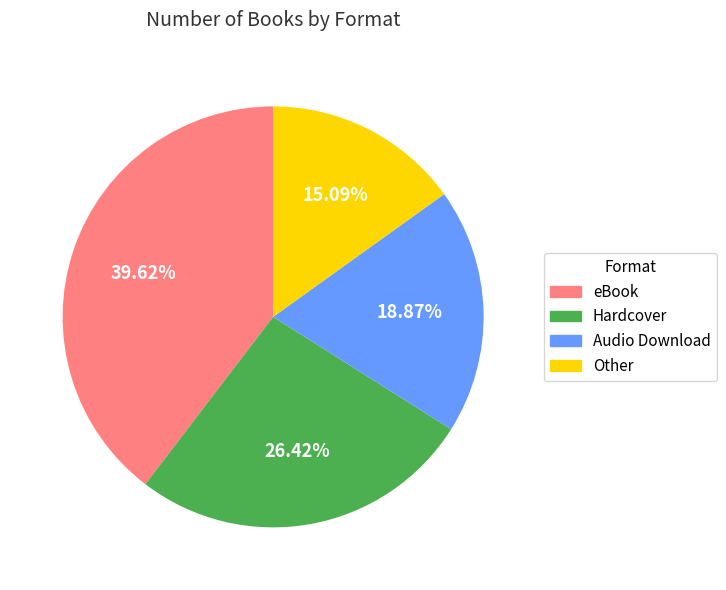

Is it true that eBook is 40% of the pie?

True